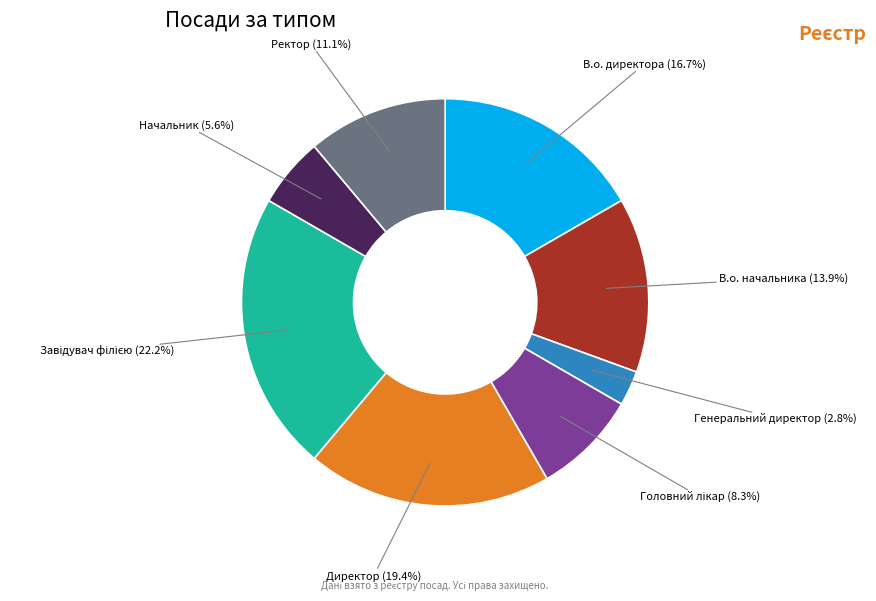

Count the number of slices in the pie.

8